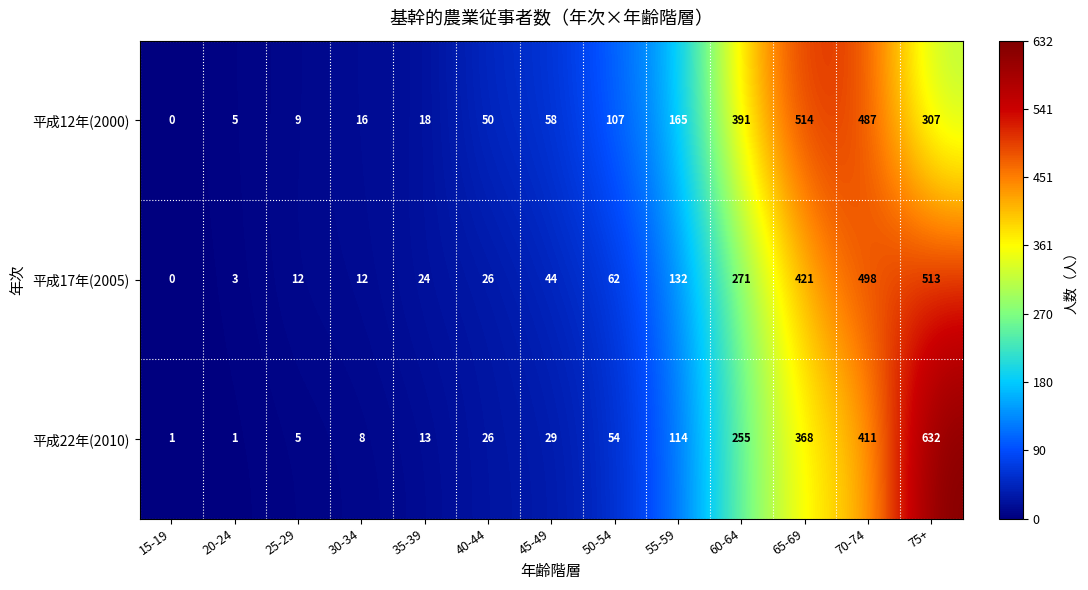

At how many categories does at least one series exceed 226?

4